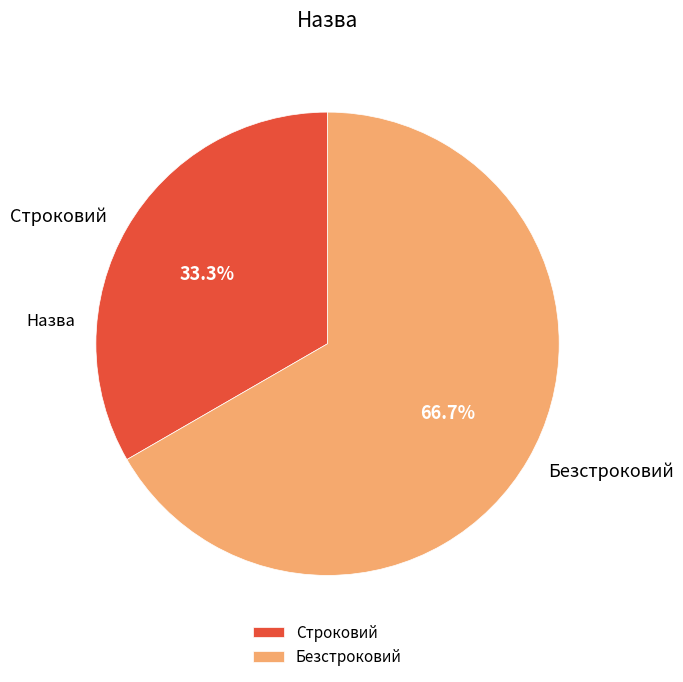

To the nearest percent, what portion does Строковий represent?

33%